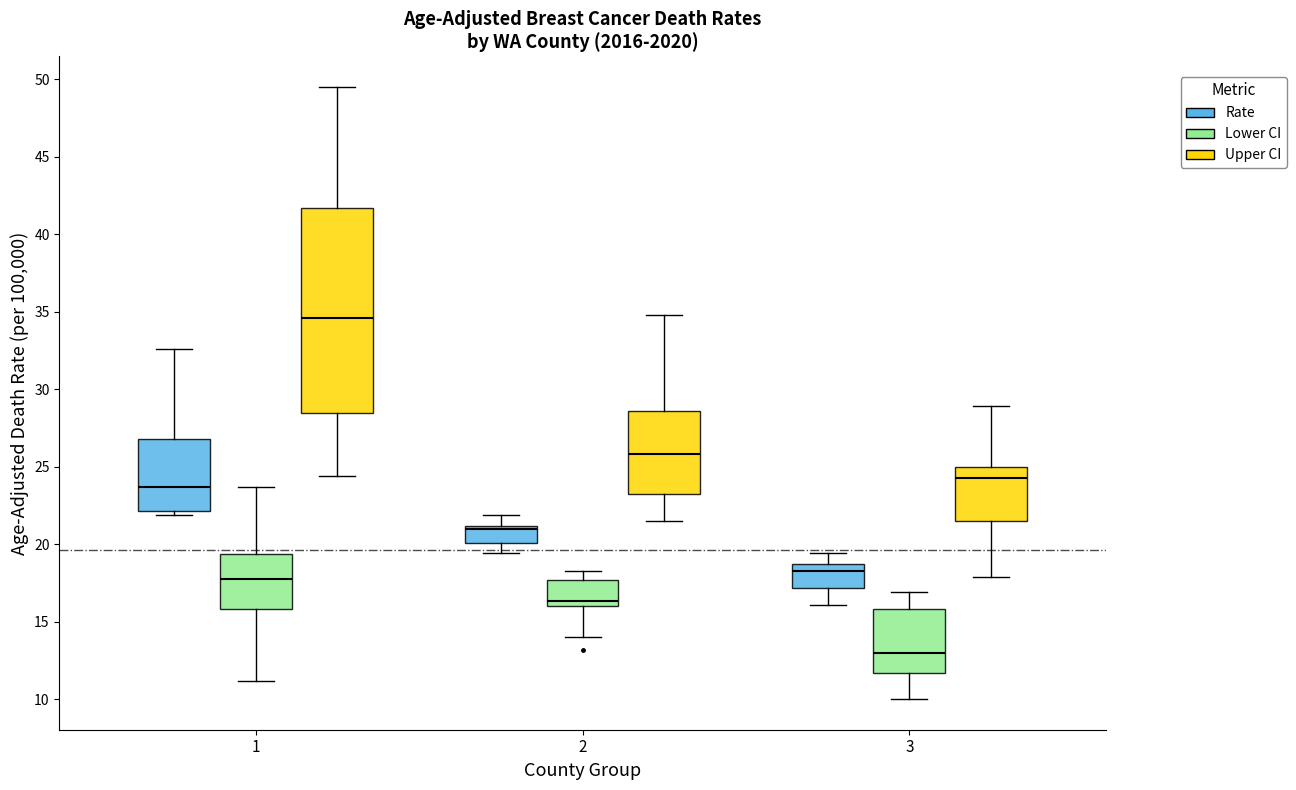

Reading left to right, transcribe this box plot: for each box, give where its median line is, the range the box spans, and where its two whiskers end, as read against the y-axis. The values are not printed on the chart, so give them approximately, as read against the axis.

1 (Rate): median 23.5, box 22.0 to 27.0, whiskers 22.0 (just below the box's lower edge) to 32.5
1 (Lower CI): median 18.0, box 16.0 to 19.5, whiskers 11.0 to 23.5
1 (Upper CI): median 34.5, box 28.5 to 41.5, whiskers 24.5 to 49.5
2 (Rate): median 21.0 (just below the box's upper edge), box 20.0 to 21.0, whiskers 19.5 to 22.0
2 (Lower CI): median 16.5, box 16.0 to 17.5, whiskers 14.0 to 18.5
2 (Upper CI): median 26.0, box 23.5 to 28.5, whiskers 21.5 to 35.0
3 (Rate): median 18.5 (just below the box's upper edge), box 17.0 to 18.5, whiskers 16.0 to 19.5
3 (Lower CI): median 13.0, box 11.5 to 16.0, whiskers 10.0 to 17.0
3 (Upper CI): median 24.5, box 21.5 to 25.0, whiskers 18.0 to 29.0